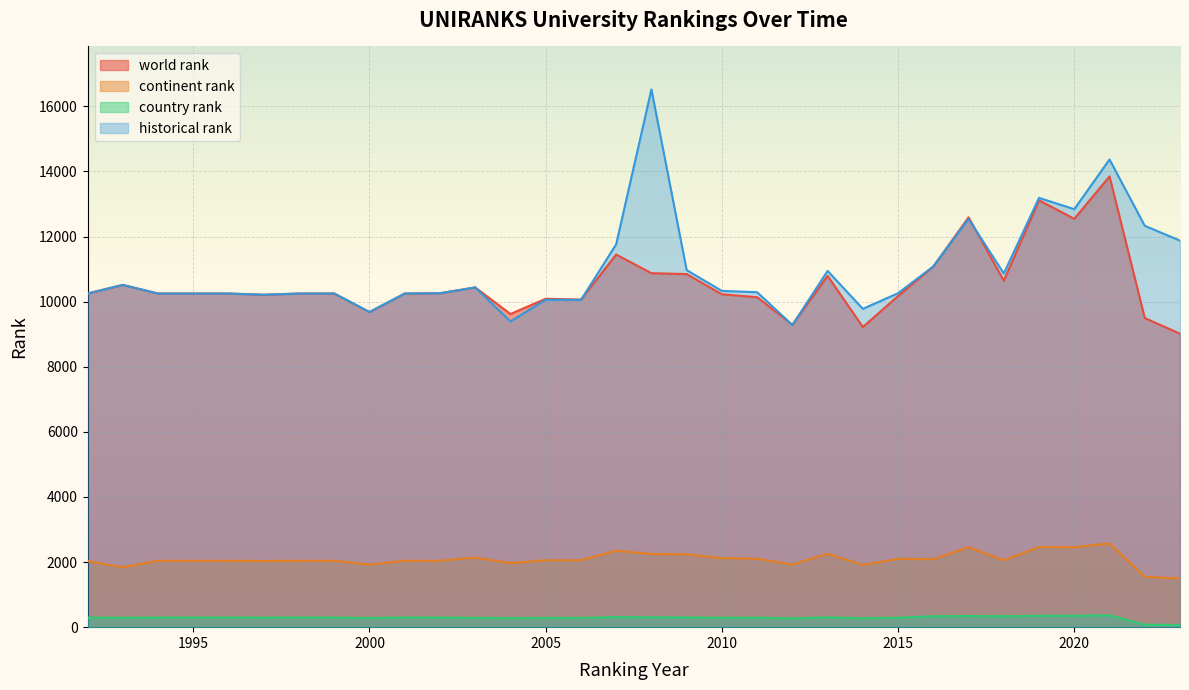

Reading left to right, list all the values displayed in this chart.

world rank: 1992=10250.0	1993=10515.0	1994=10250.0	1995=10250.0	1996=10250.0	1997=10213.0	1998=10250.0	1999=10250.0	2000=9682.0	2001=10250.0	2002=10259.0	2003=10438.0	2004=9622.0	2005=10090.0	2006=10065.0	2007=11448.0	2008=10875.0	2009=10848.0	2010=10228.0	2011=10137.0	2012=9289.0	2013=10793.0	2014=9221.0	2015=10174.0	2016=11081.0	2017=12592.0	2018=10646.0	2019=13115.0	2020=12547.0	2021=13848.0	2022=9497.0	2023=9016.0
continent rank: 1992=2032.0	1993=1840.0	1994=2039.0	1995=2039.0	1996=2039.0	1997=2033.0	1998=2039.0	1999=2039.0	2000=1925.0	2001=2039.0	2002=2040.0	2003=2138.0	2004=1968.0	2005=2055.0	2006=2056.0	2007=2348.0	2008=2250.0	2009=2236.0	2010=2122.0	2011=2102.0	2012=1925.0	2013=2254.0	2014=1910.0	2015=2101.0	2016=2086.0	2017=2459.0	2018=2058.0	2019=2458.0	2020=2456.0	2021=2573.0	2022=1548.0	2023=1496.0
country rank: 1992=295.0	1993=287.0	1994=295.0	1995=295.0	1996=295.0	1997=294.0	1998=295.0	1999=295.0	2000=280.0	2001=295.0	2002=295.0	2003=284.0	2004=279.0	2005=283.0	2006=284.0	2007=310.0	2008=303.0	2009=301.0	2010=287.0	2011=290.0	2012=271.0	2013=301.0	2014=274.0	2015=290.0	2016=337.0	2017=343.0	2018=337.0	2019=349.0	2020=349.0	2021=365.0	2022=74.0	2023=68.0
historical rank: 1992=10250.0	1993=10515.0	1994=10250.0	1995=10250.0	1996=10250.0	1997=10213.0	1998=10250.0	1999=10250.0	2000=9682.0	2001=10250.0	2002=10259.0	2003=10438.0	2004=9393.0	2005=10059.0	2006=10052.5	2007=11763.5	2008=16520.0	2009=10970.0	2010=10330.5	2011=10290.5	2012=9283.5	2013=10945.5	2014=9779.5	2015=10260.5	2016=11083.5	2017=12542.0	2018=10866.0	2019=13189.5	2020=12842.0	2021=14369.0	2022=12330.5	2023=11876.0